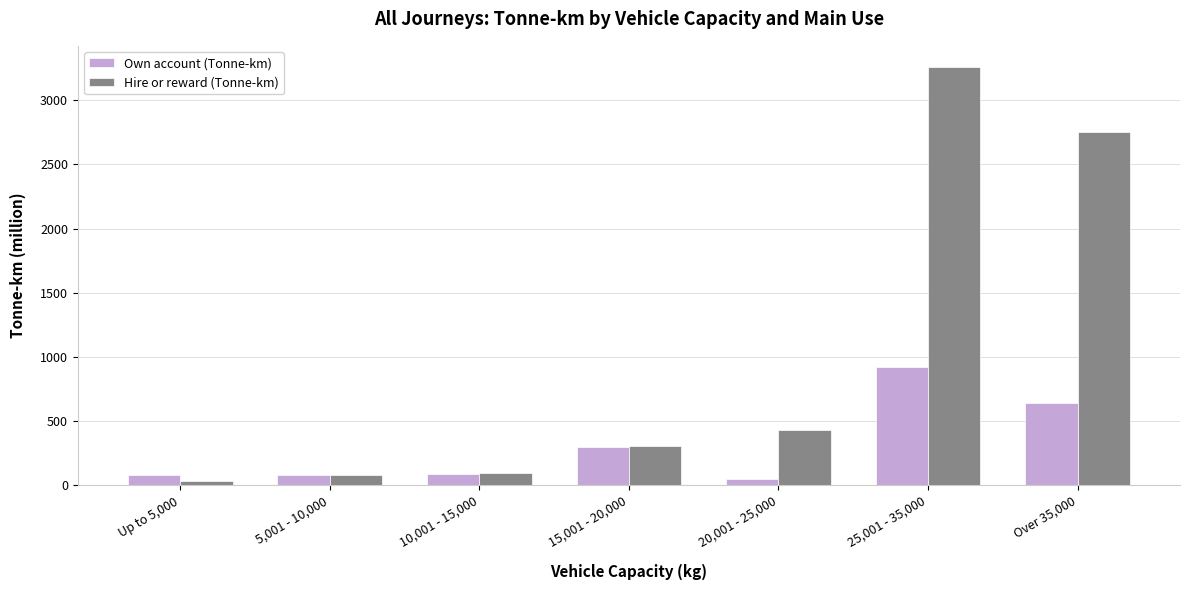

What is the difference between the Own account (Tonne-km) values at 5,001 - 10,000 and 20,001 - 25,000?

34